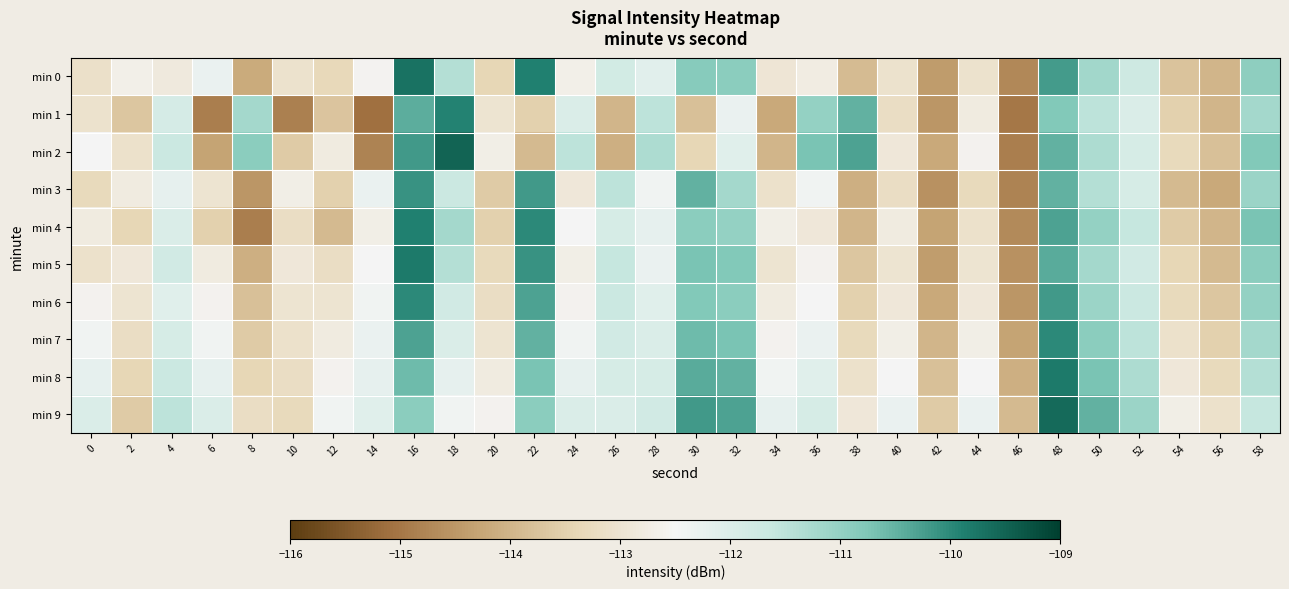

Which series changed the most between 20 and 24?

min 2